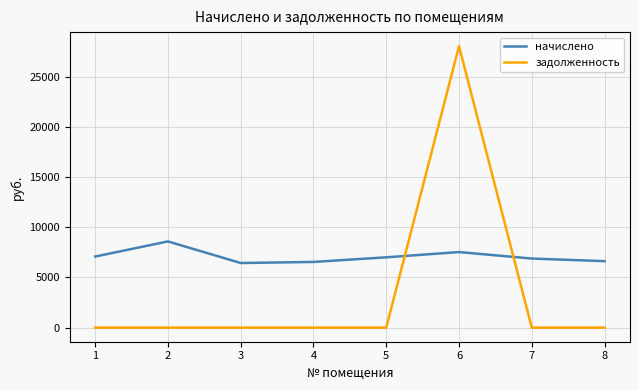

What is the minimum value for начислено?

6435.8